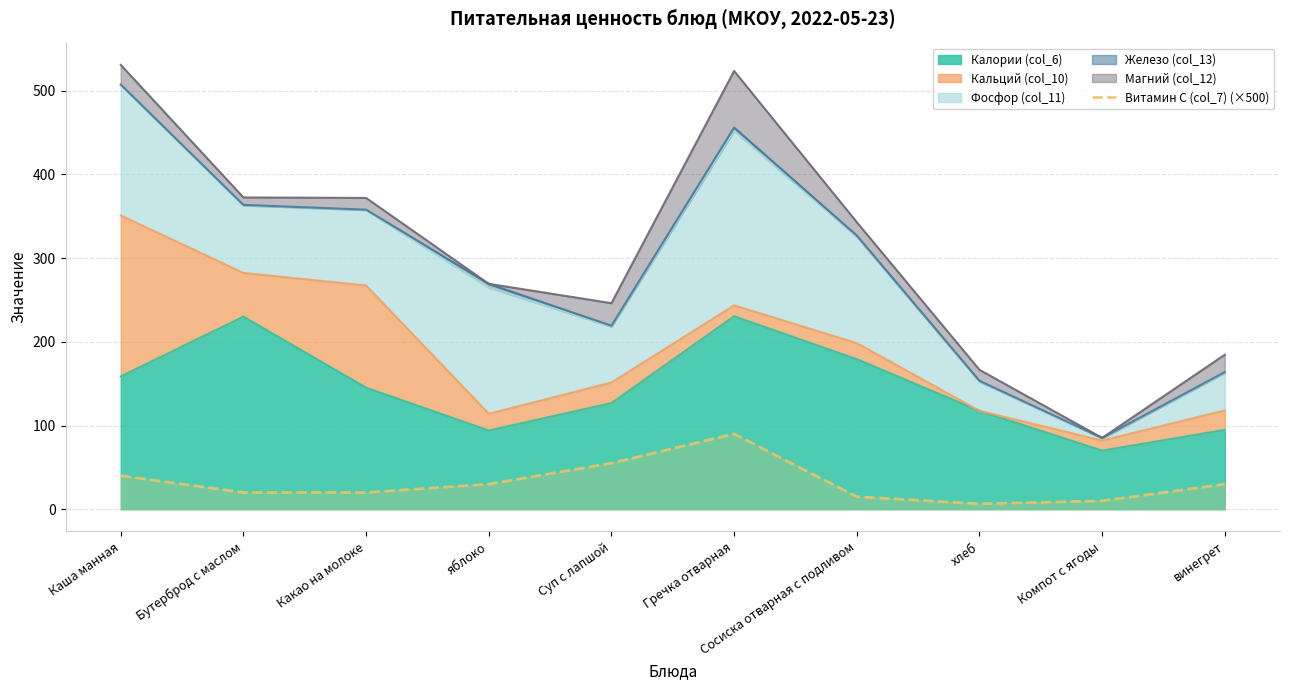

Count the number of values greater than 30.

3